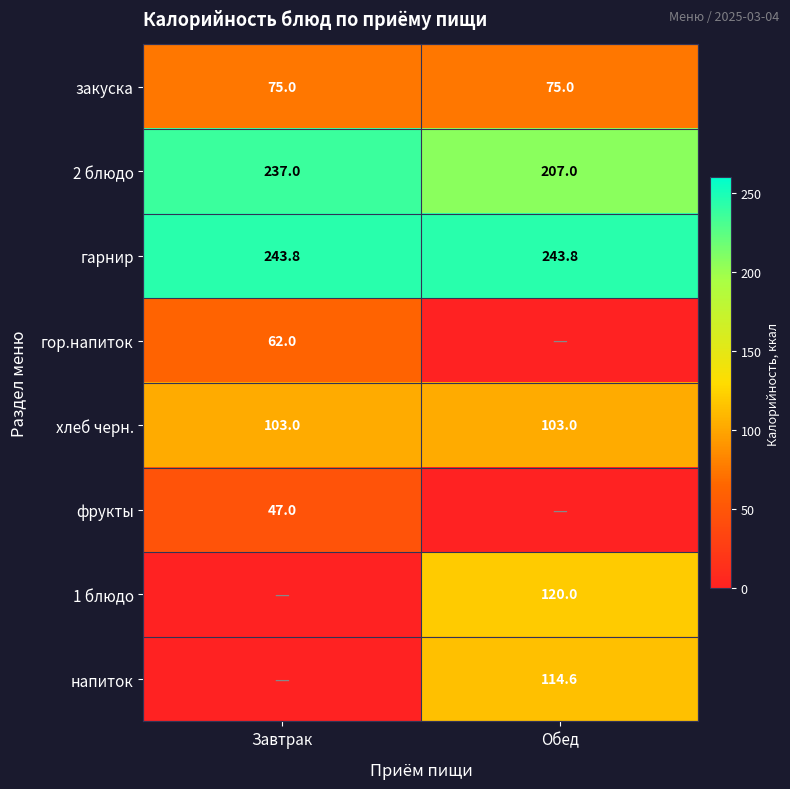

True or false: 1 блюдо has a value of 79.6 at Обед.

False